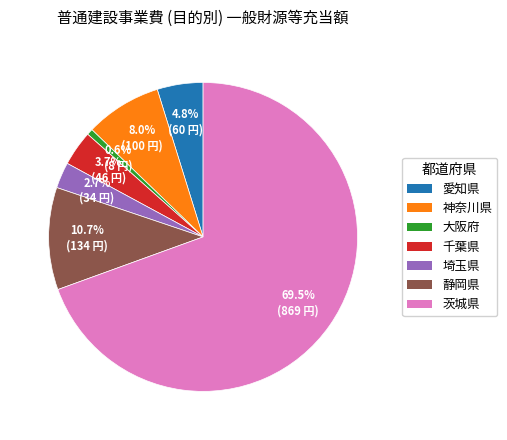

To the nearest percent, what is the difference between the largest and smallest slice percentages?

69%